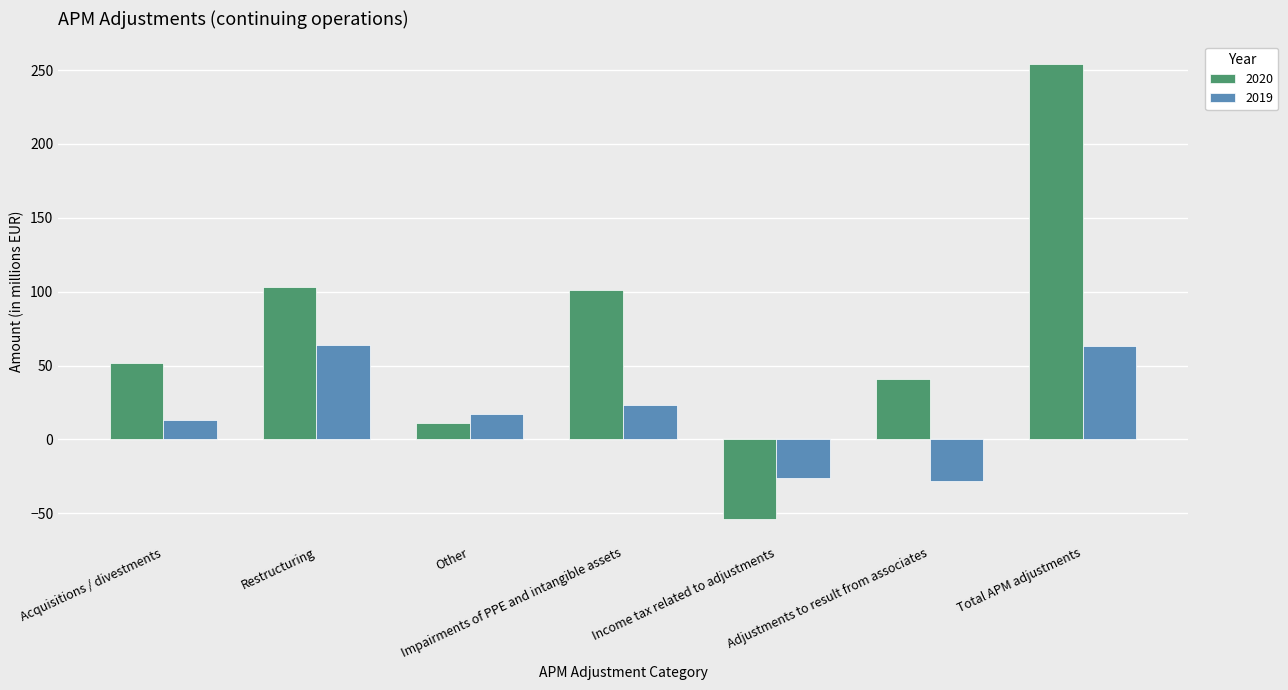

Rank the series by their maximum value, from lowest to highest.

2019, 2020